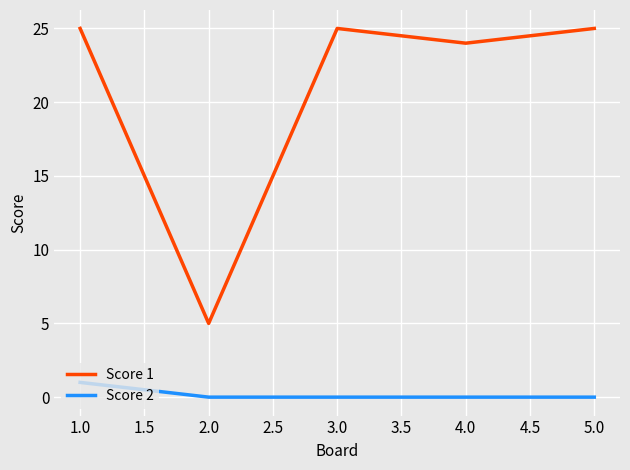

Which series has the largest range (max minus min)?

Score 1